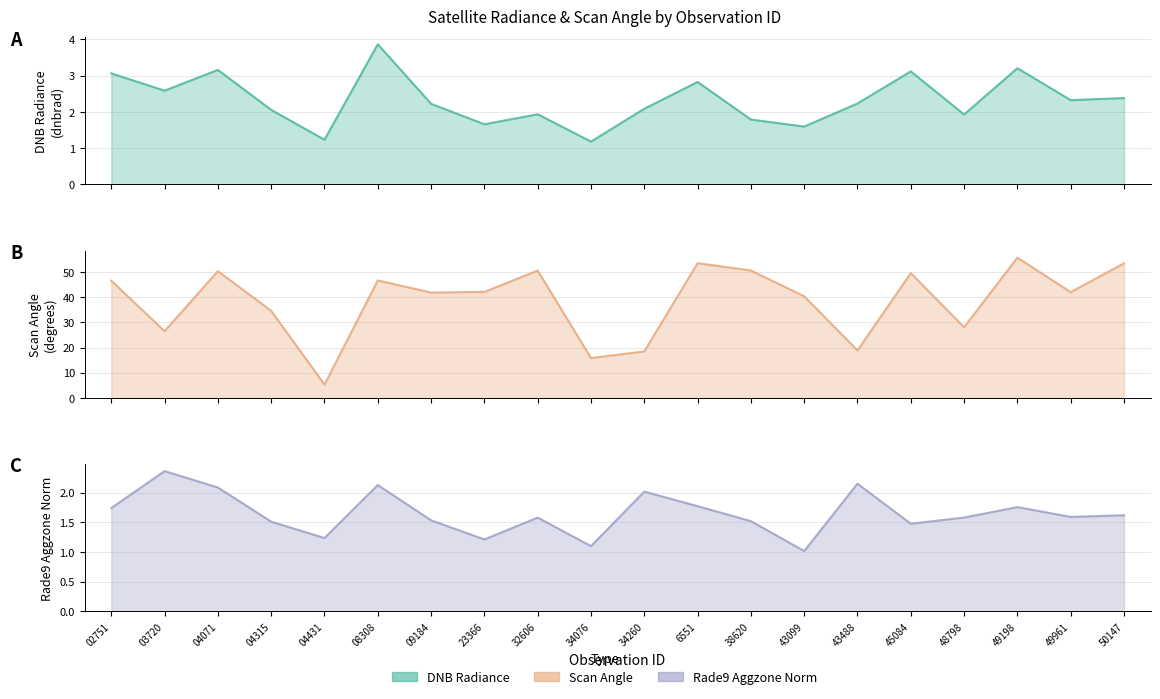

How many interior local valleys does the dnbrad series have?

7